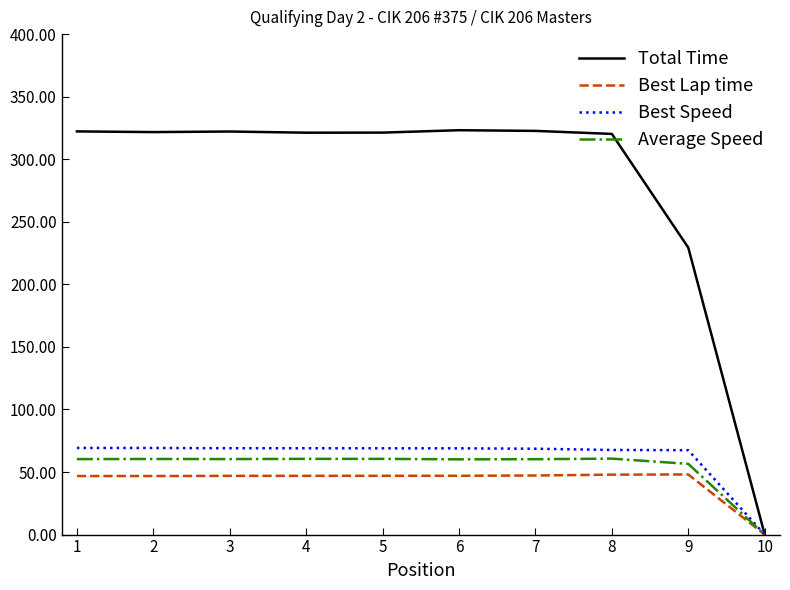

How many lines are shown in the chart?

4